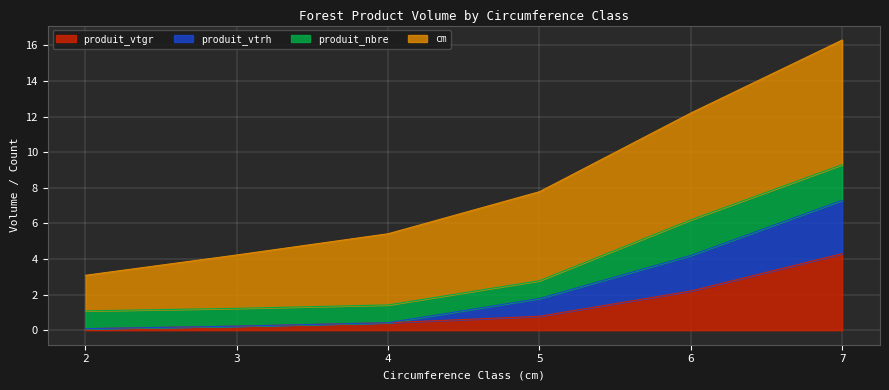

What is the total value across all series at 4?

5.4